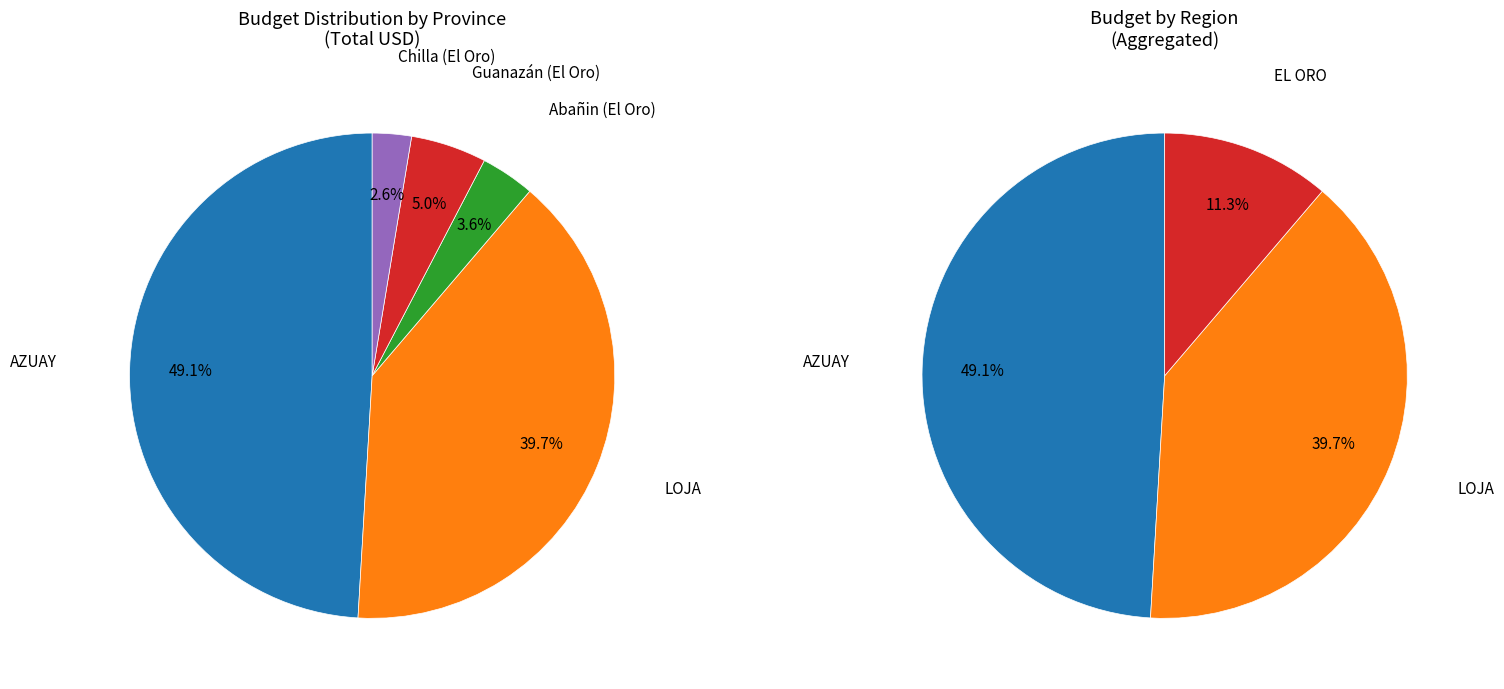

Is the sum of Zaruma-Abañin and AZUAY greater than half?

Yes